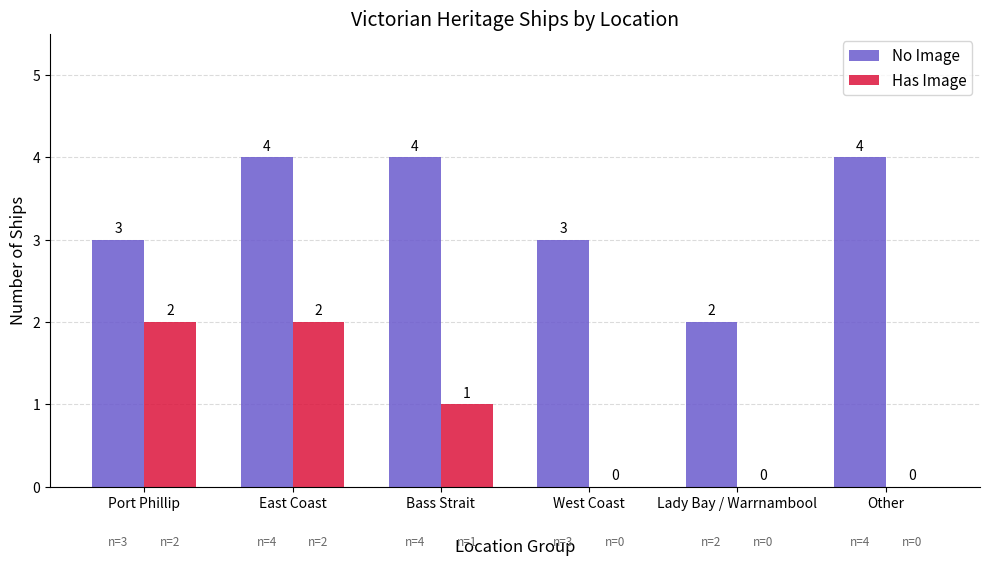

Is it true that No Image equals 3 at Bass Strait?

False